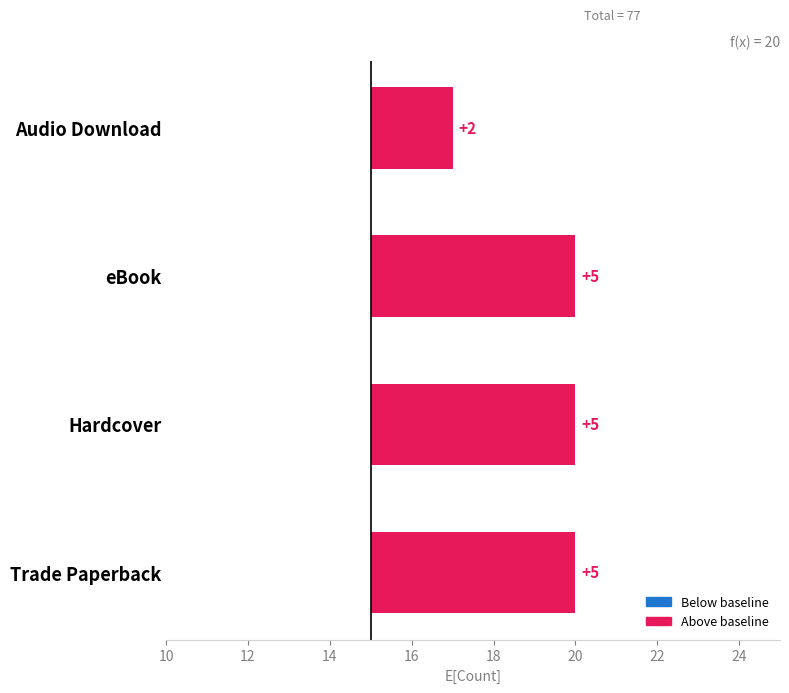

What is the average value?

4